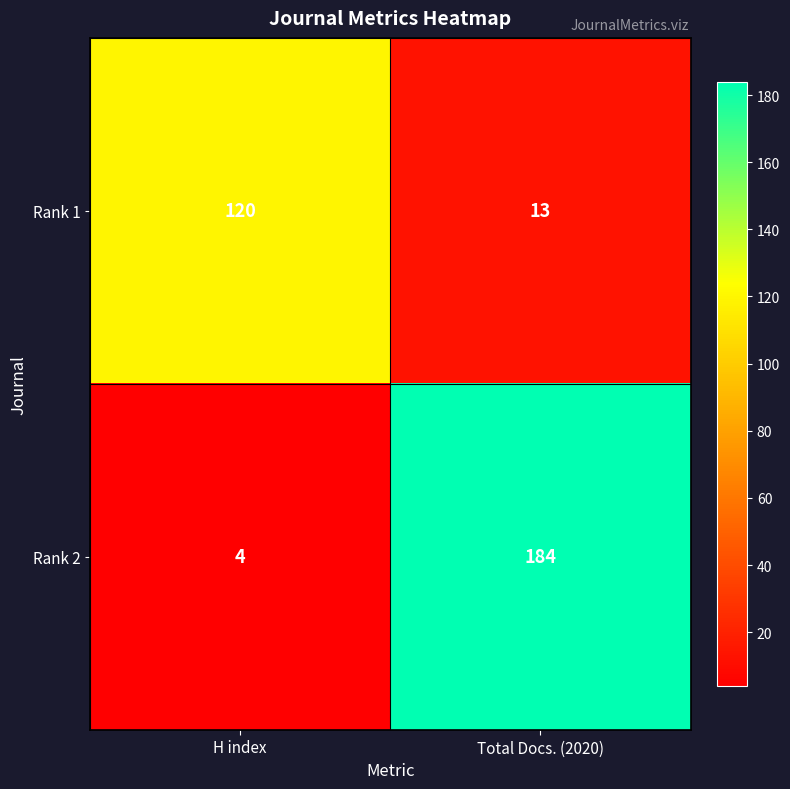

At which label is Rank 2 closest to 94?

H index